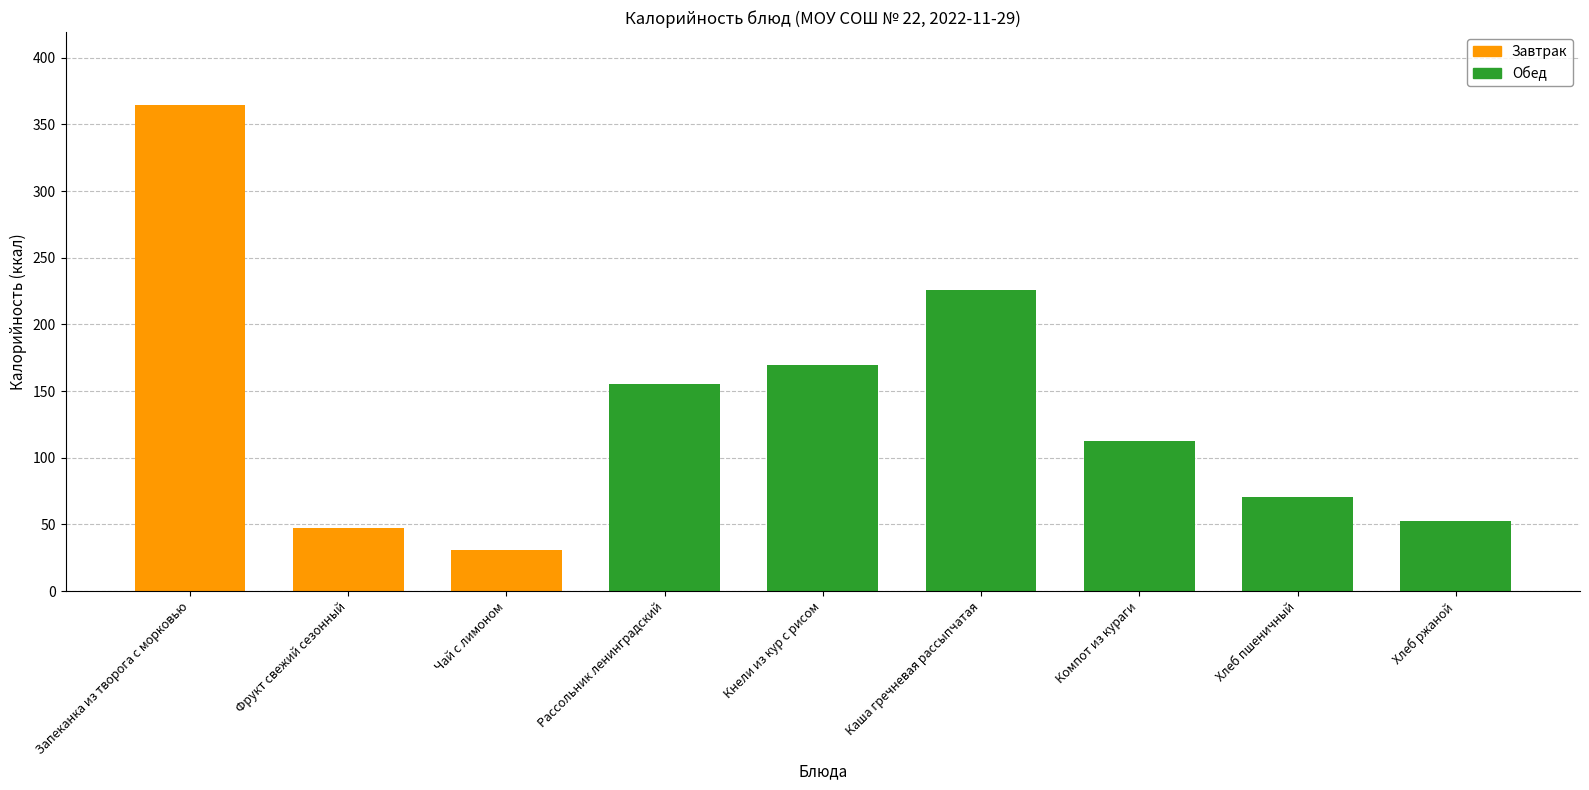

What value does the data have at Фрукт свежий сезонный?

47.0